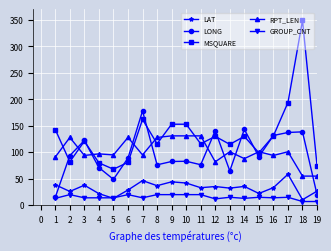

What is the total value across all series at 9?

430.8